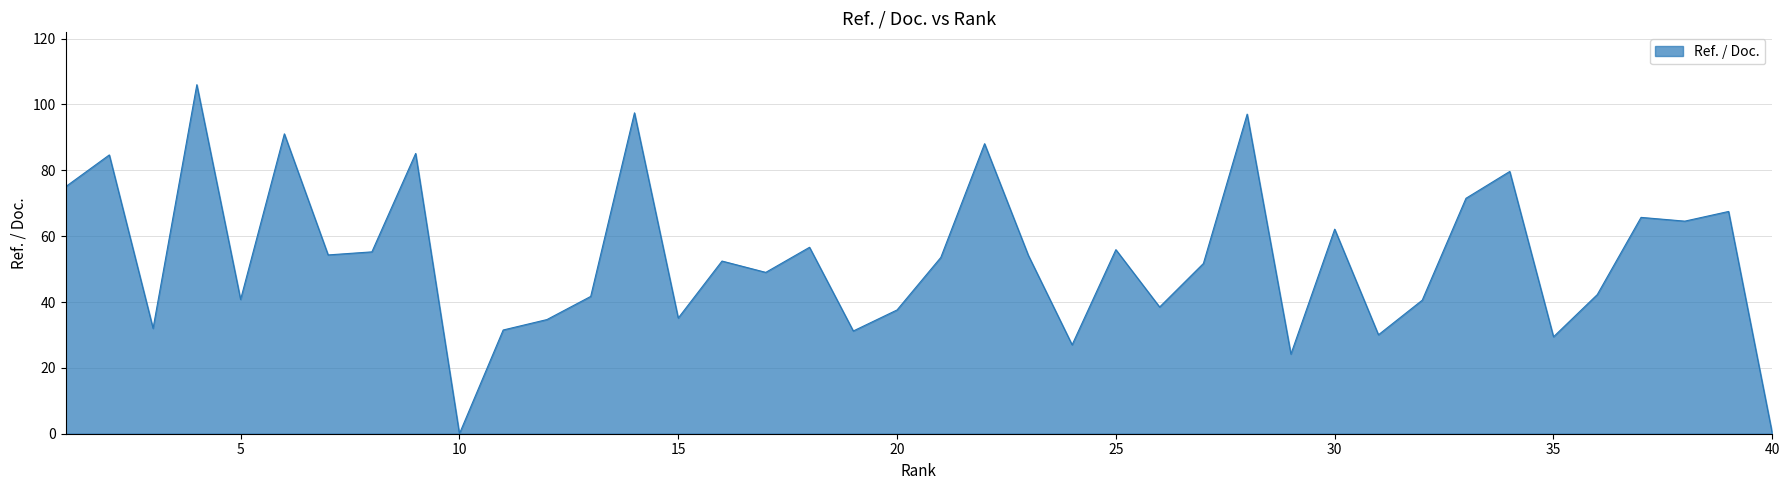

What is the average value?

53.4